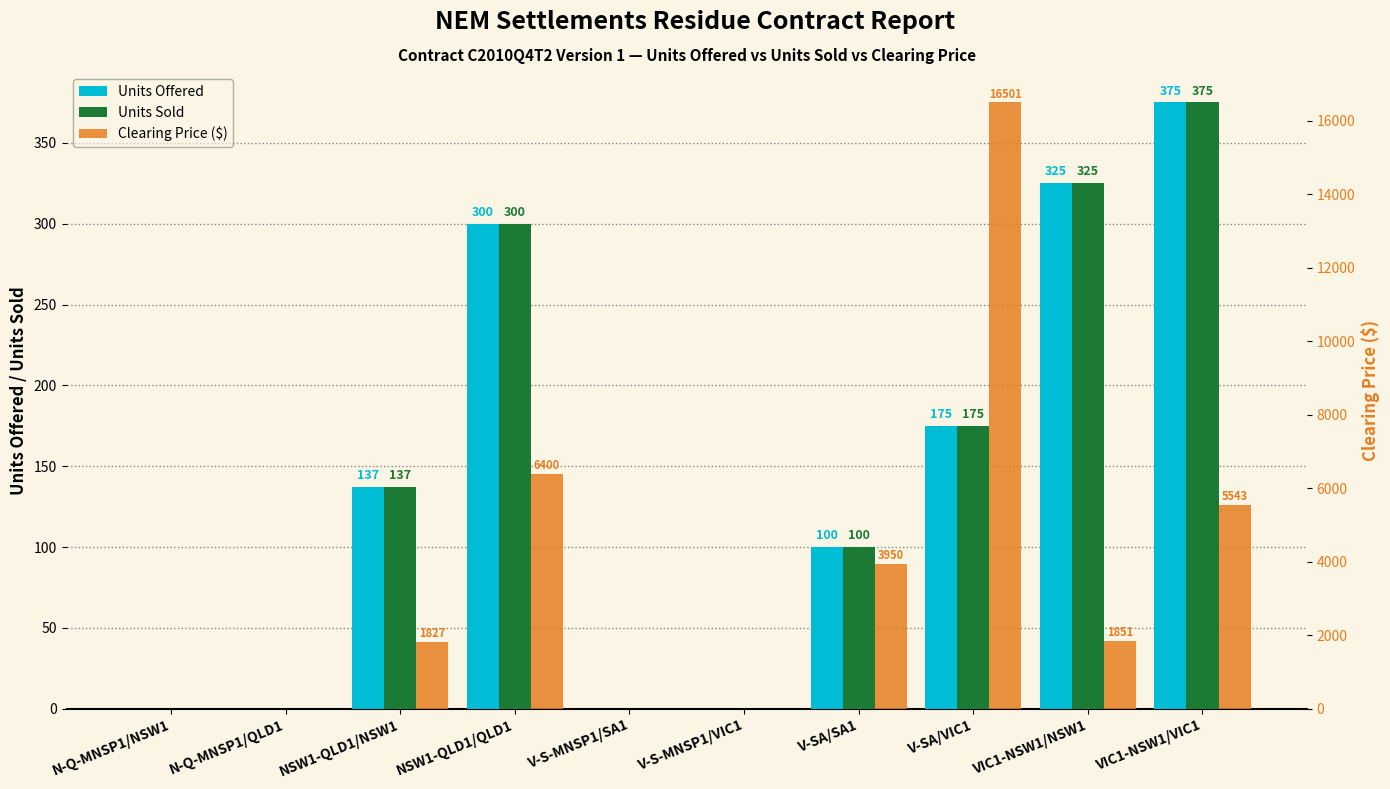

Reading right to left, list all the values displayed in this chart.

Units Offered: 375.0	325.0	175.0	100.0	0.0	0.0	300.0	137.0	0.0	0.0
Units Sold: 375.0	325.0	175.0	100.0	0.0	0.0	300.0	137.0	0.0	0.0
Clearing Price ($): 5543.0	1851.0	16501.0	3950.0	0.0	0.0	6400.0	1827.4	0.0	0.0